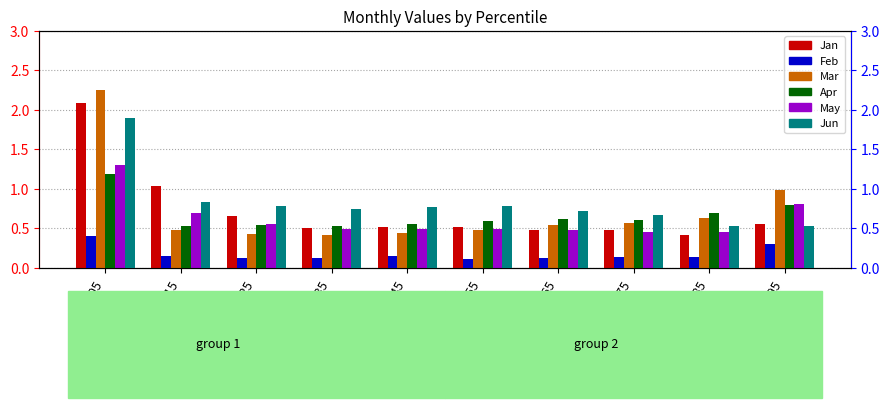

Reading left to right, what are all the values shown in this chart?

Jan: pct05=2.1	pct15=1.0	pct25=0.7	pct35=0.5	pct45=0.5	pct55=0.5	pct65=0.5	pct75=0.5	pct85=0.4	pct95=0.5
Mar: pct05=2.2	pct15=0.5	pct25=0.4	pct35=0.4	pct45=0.4	pct55=0.5	pct65=0.5	pct75=0.6	pct85=0.6	pct95=1.0
May: pct05=1.3	pct15=0.7	pct25=0.5	pct35=0.5	pct45=0.5	pct55=0.5	pct65=0.5	pct75=0.5	pct85=0.4	pct95=0.8
Feb: pct05=0.4	pct15=0.1	pct25=0.1	pct35=0.1	pct45=0.1	pct55=0.1	pct65=0.1	pct75=0.1	pct85=0.1	pct95=0.3
Apr: pct05=1.2	pct15=0.5	pct25=0.5	pct35=0.5	pct45=0.6	pct55=0.6	pct65=0.6	pct75=0.6	pct85=0.7	pct95=0.8
Jun: pct05=1.9	pct15=0.8	pct25=0.8	pct35=0.7	pct45=0.8	pct55=0.8	pct65=0.7	pct75=0.7	pct85=0.5	pct95=0.5